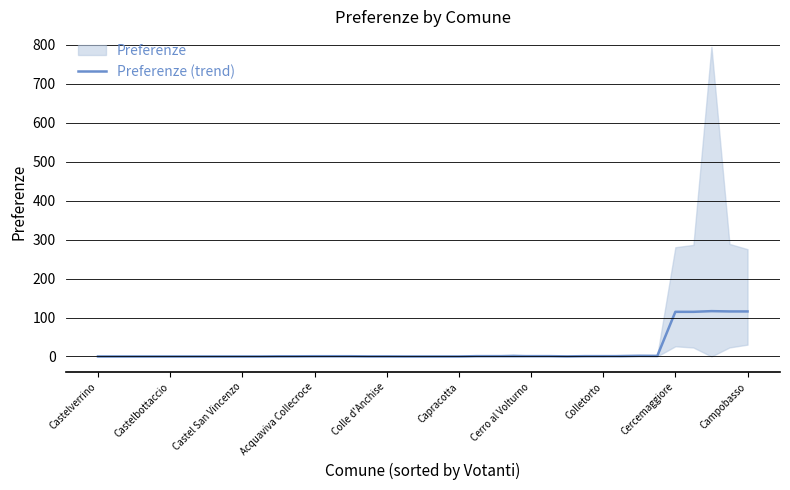

What is the sum of all values?

589.4